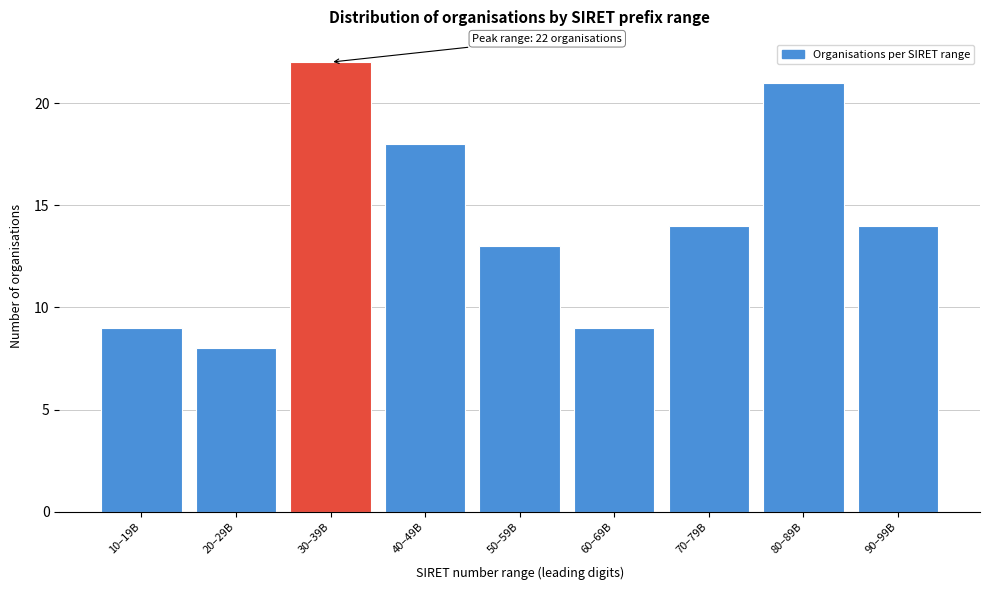

Reading left to right, list all the values displayed in this chart.

9	8	22	18	13	9	14	21	14